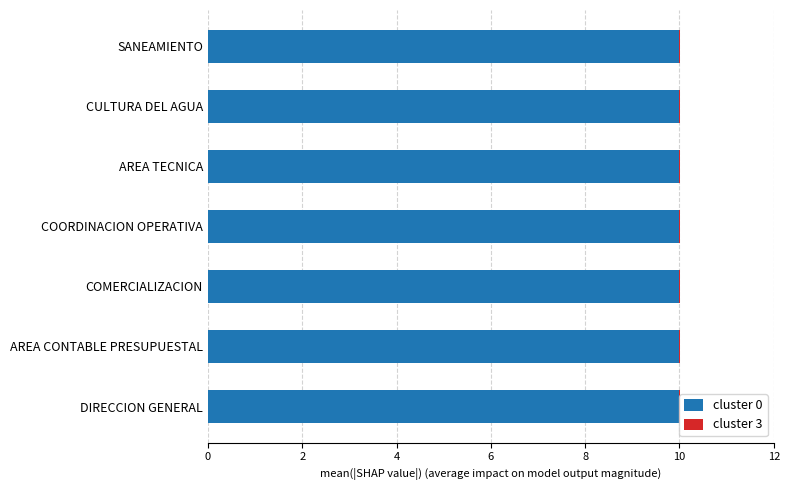

True or false: cluster 0 has a value of 10.0 at SANEAMIENTO.

True